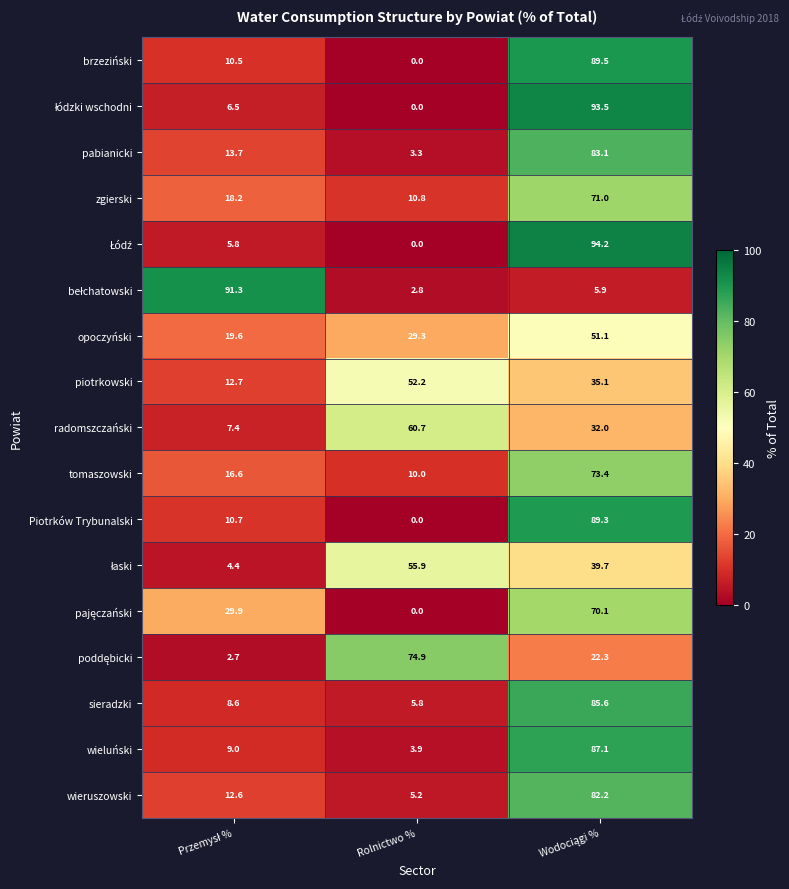

What is the total value across all series at Rolnictwo %?

314.8